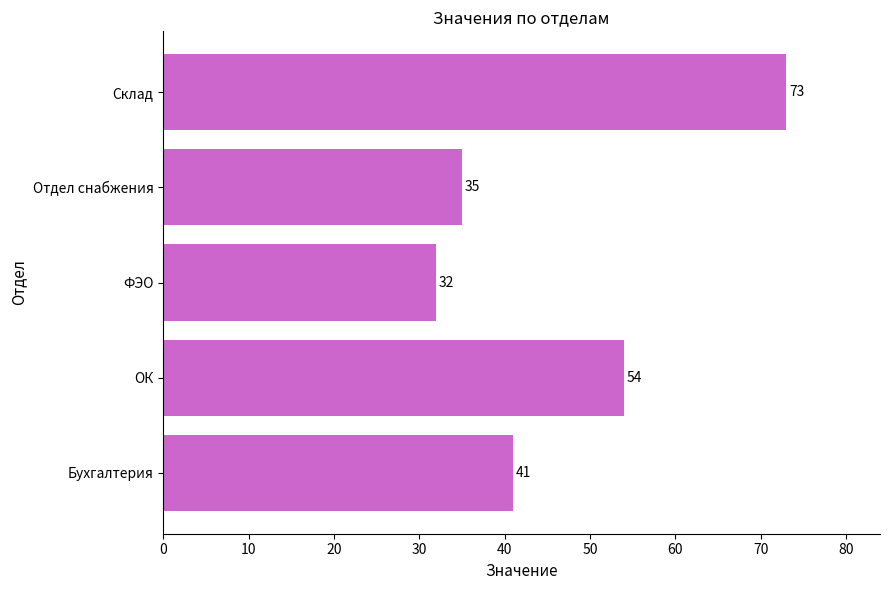

At which label is the value closest to 52?

ОК